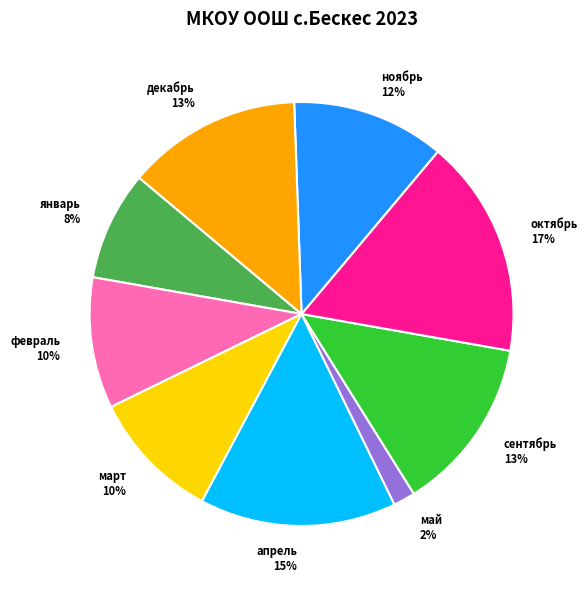

Count the number of slices in the pie.

9